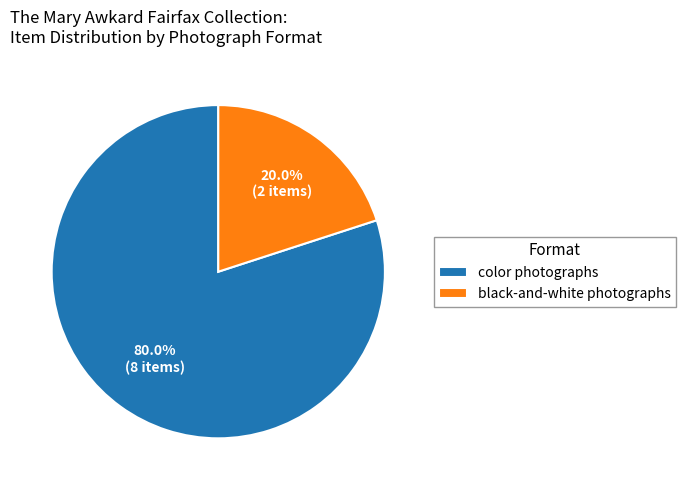

Between black-and-white photographs and color photographs, which is larger?

color photographs